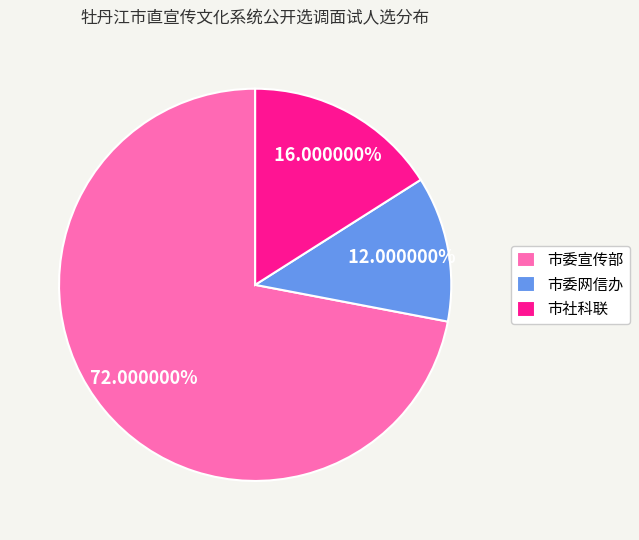

What percentage is the 市委宣传部 slice, to the nearest percent?

72%